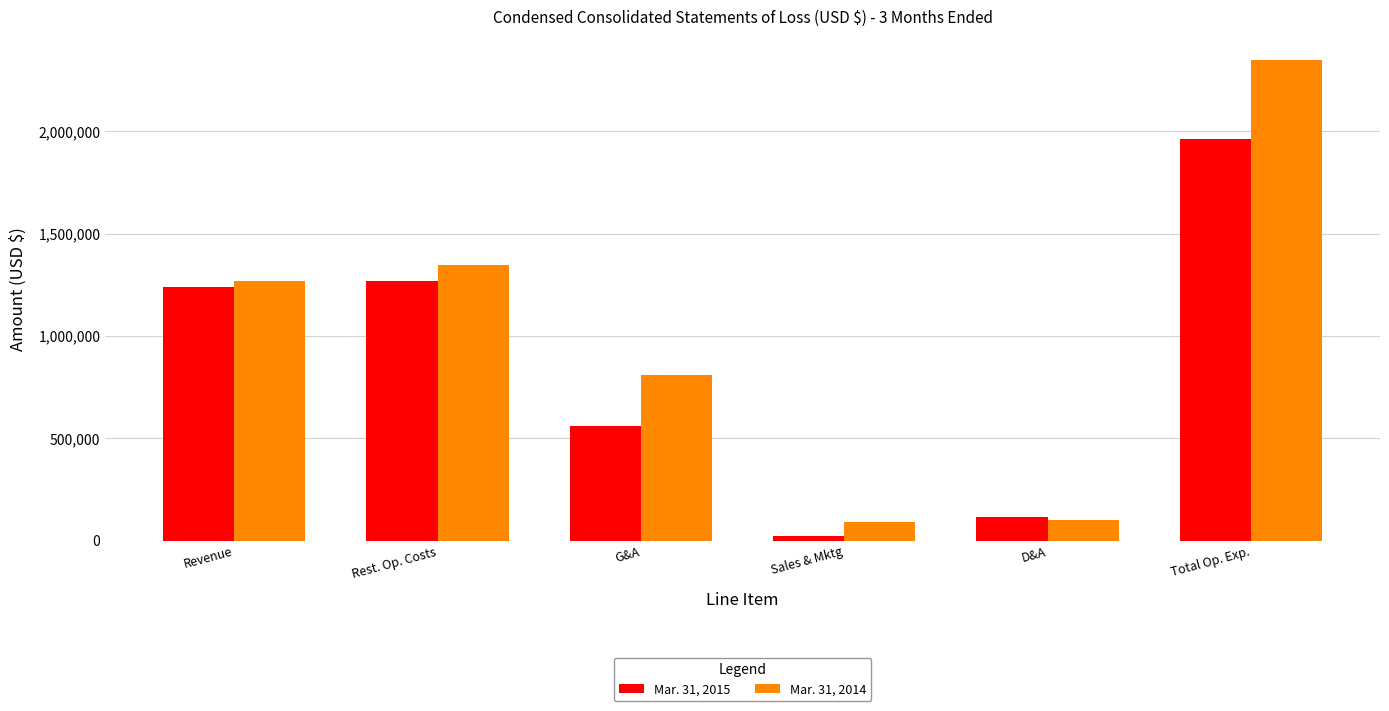

What is the value of the Mar. 31, 2014 bar at the 2nd from the left?

1345822